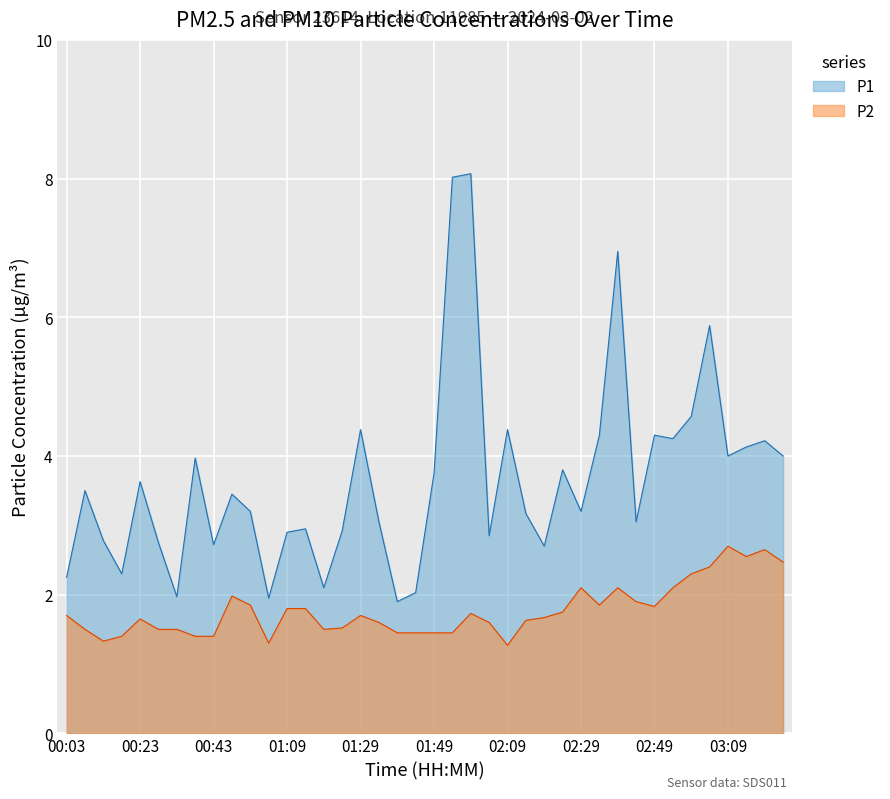

True or false: P2 and P1 intersect in this chart.

False